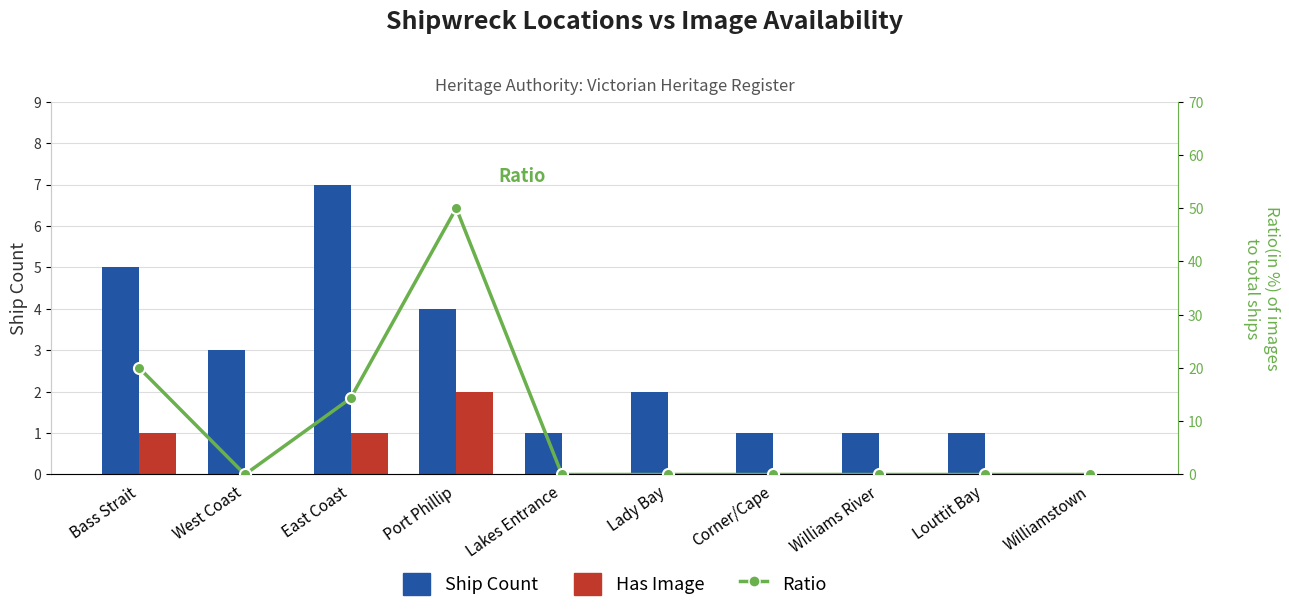

What is the difference between the maximum and minimum values in the Ratio series?

50.0